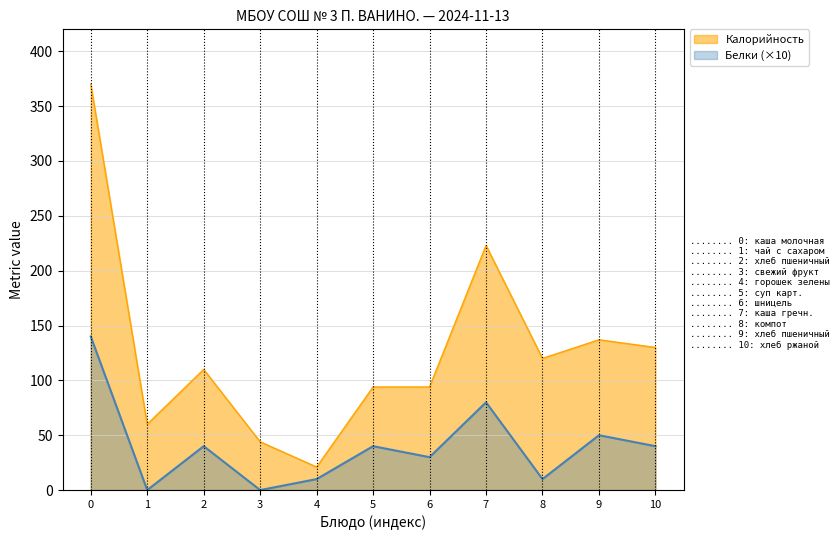

How many values in the Калорийность series are below 110?

5